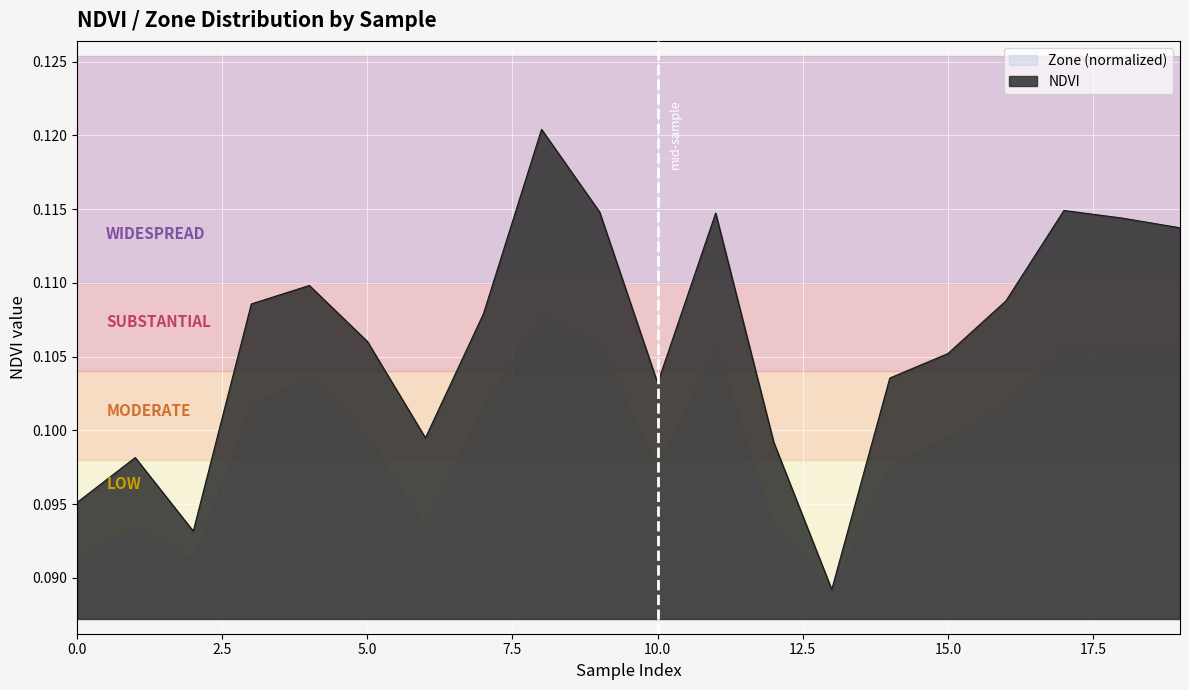

Between 3 and 19, which is larger?

19